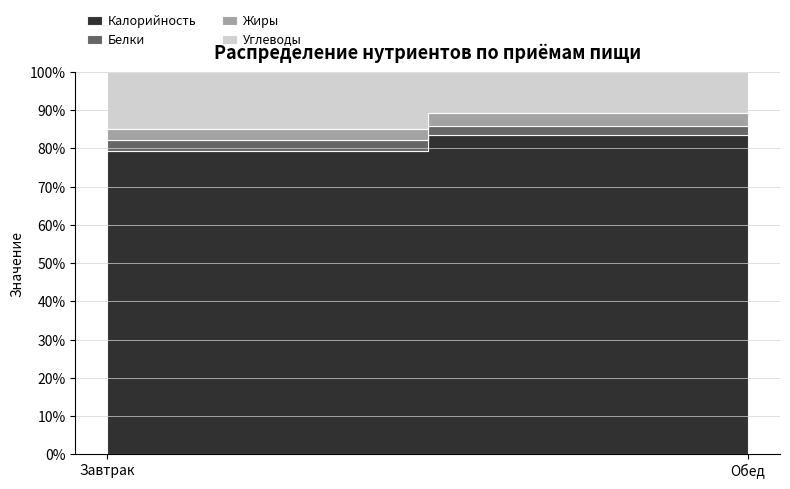

What is the average value of the Жиры series?

17.6